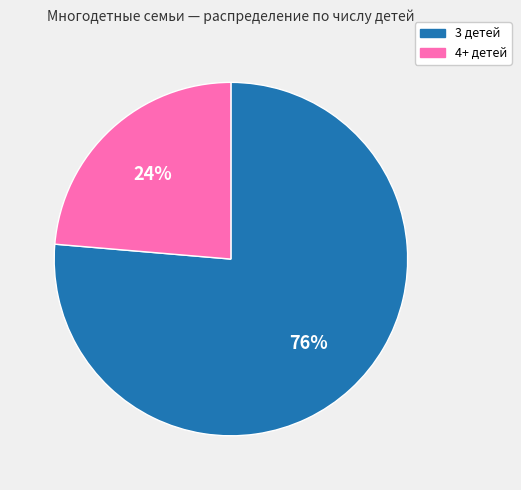

What percentage is the 3 детей slice, to the nearest percent?

76%